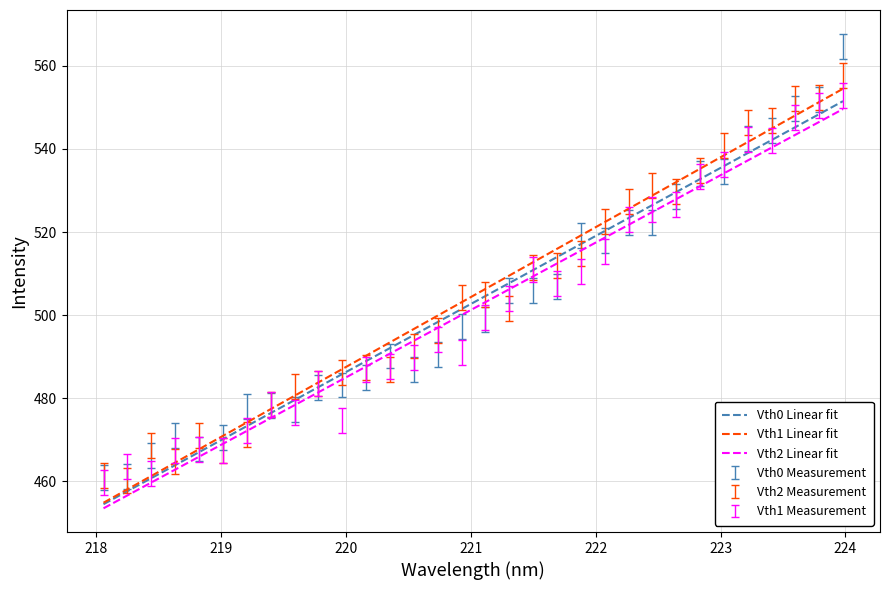

Which series has the widest spread of values?

Vth1 Linear fit